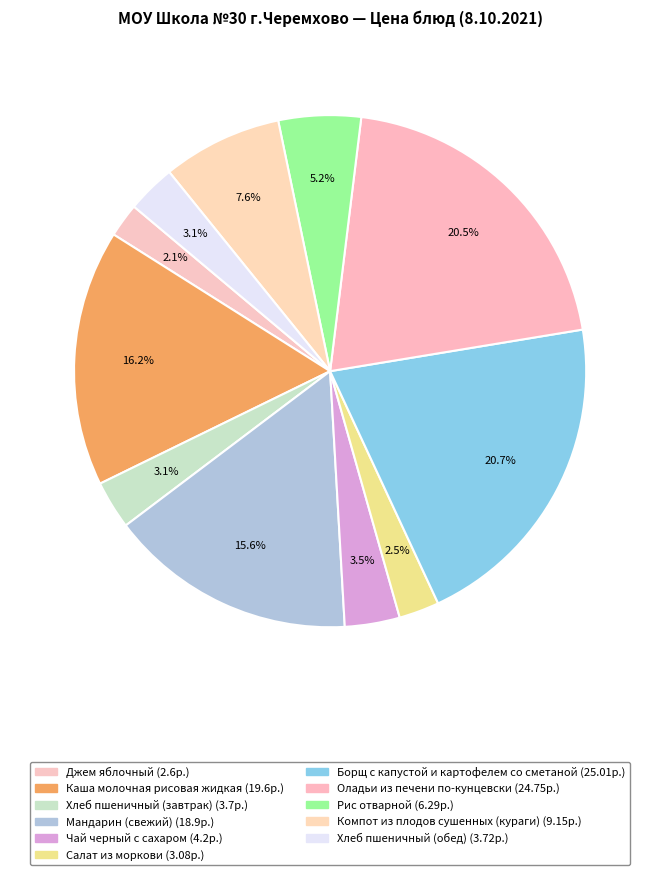

Count the number of slices in the pie.

11